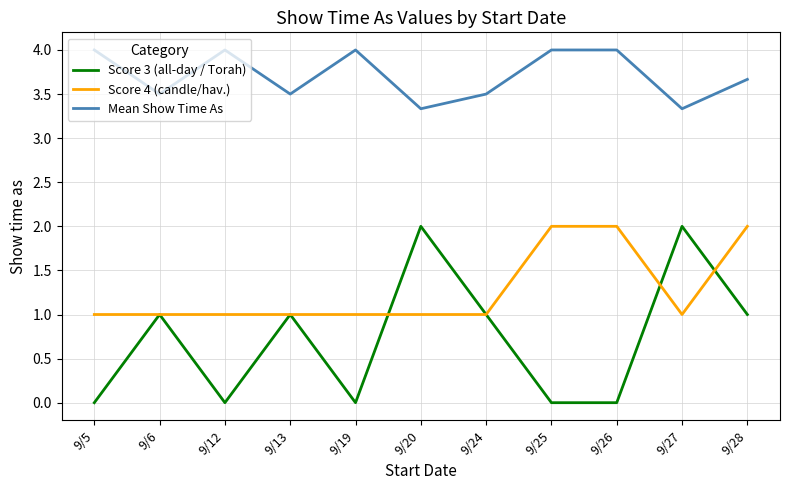

What is the maximum value for Mean Show Time As?

4.0